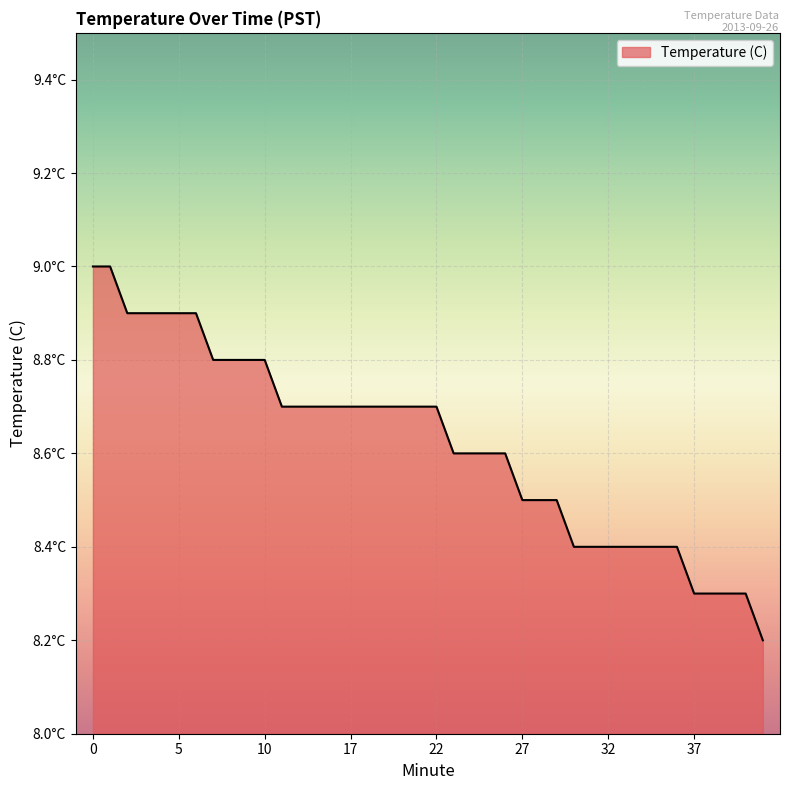

What is the difference between the maximum and minimum values?

0.8